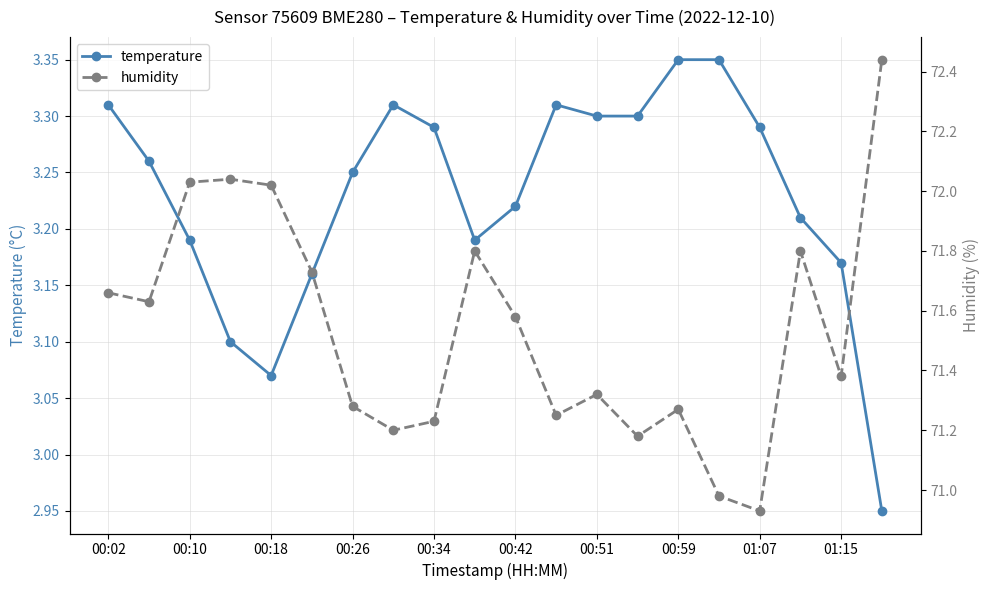

At which label does humidity first exceed 71?

00:02